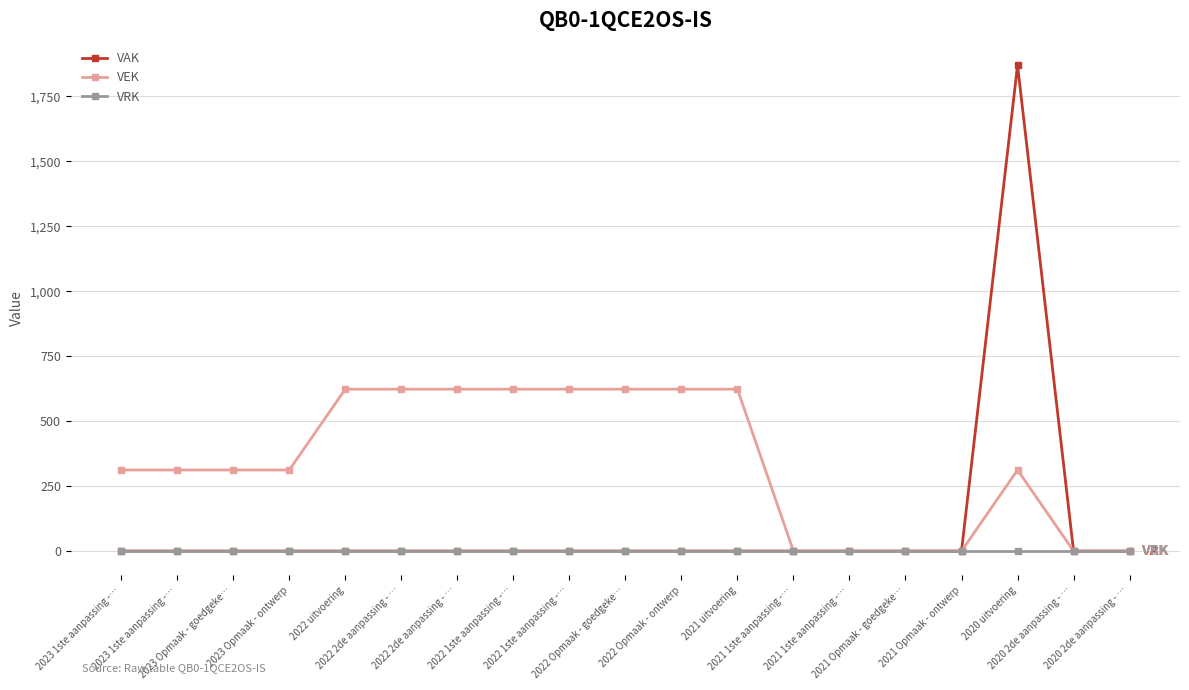

At which category is the sum across all series the highest?

2020 uitvoering